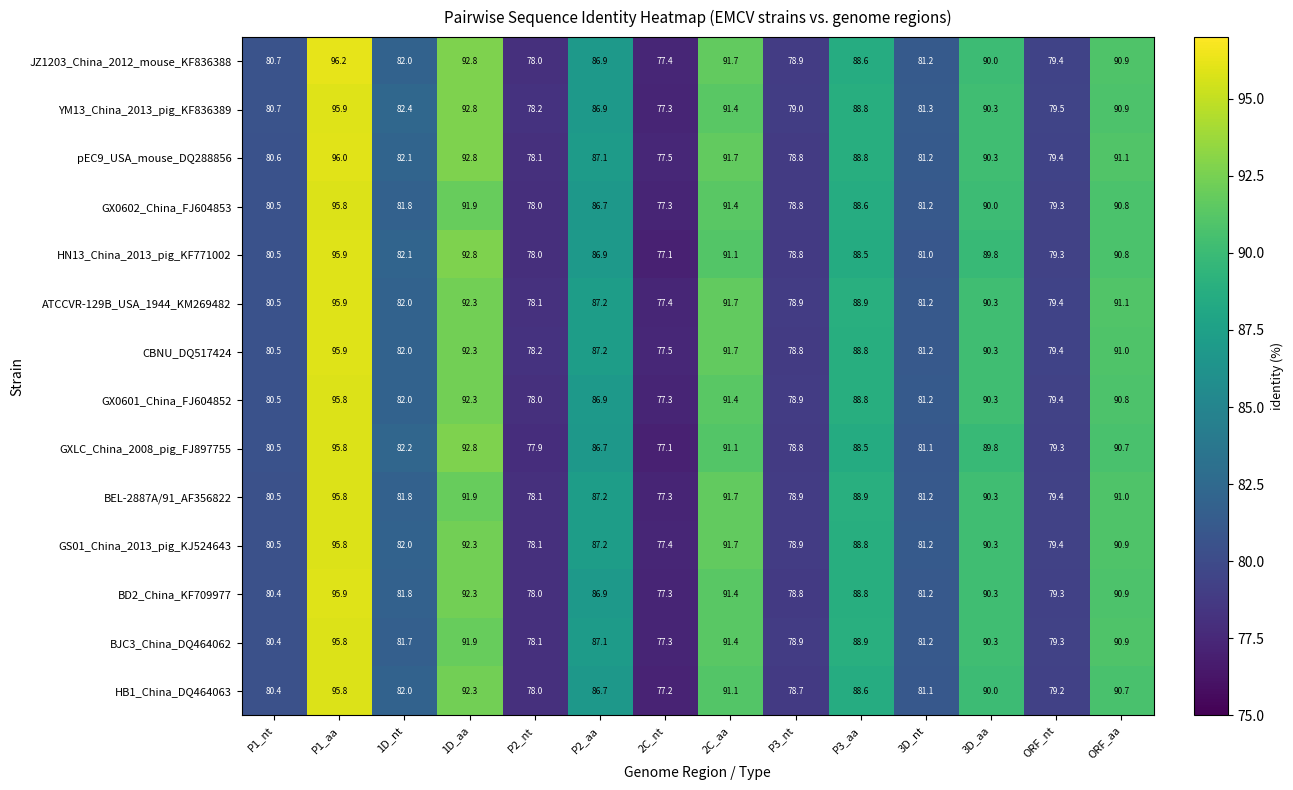

The GX0601_China_FJ604852 series shows 88.8 at P3_aa. True or false?

True